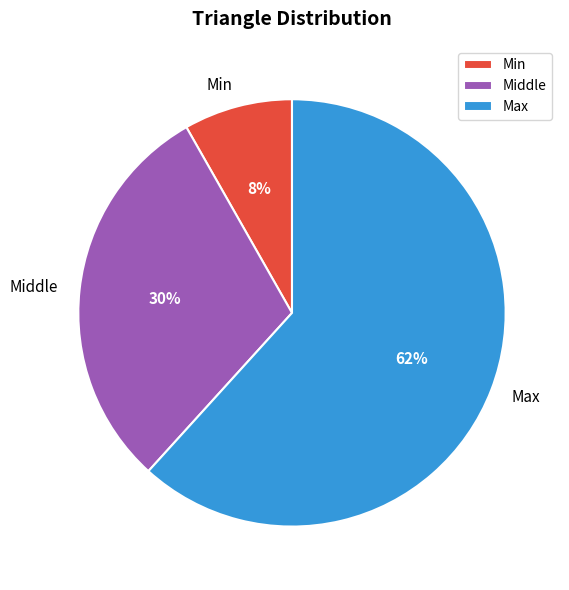

Is there a majority slice in this chart?

Yes